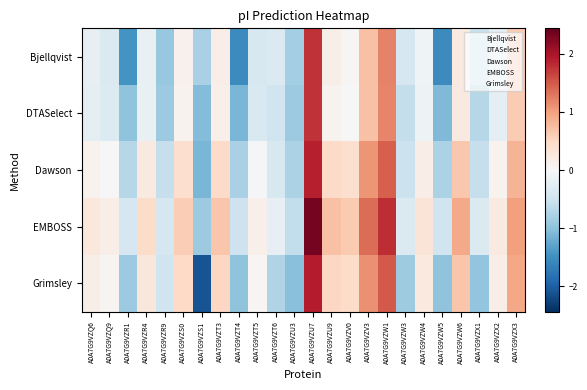

At which category is the sum across all series the highest?

A0A7G9VZU7